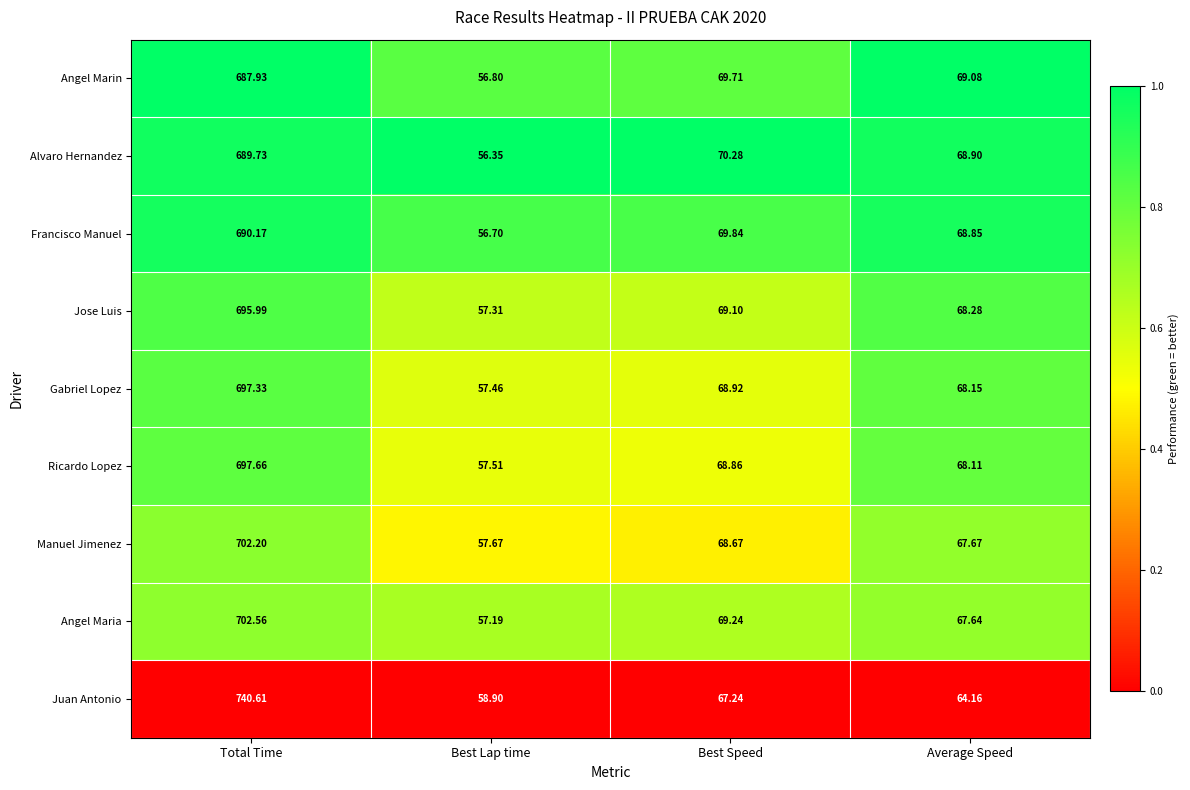

At which label is Jose Luis closest to 376?

Best Speed